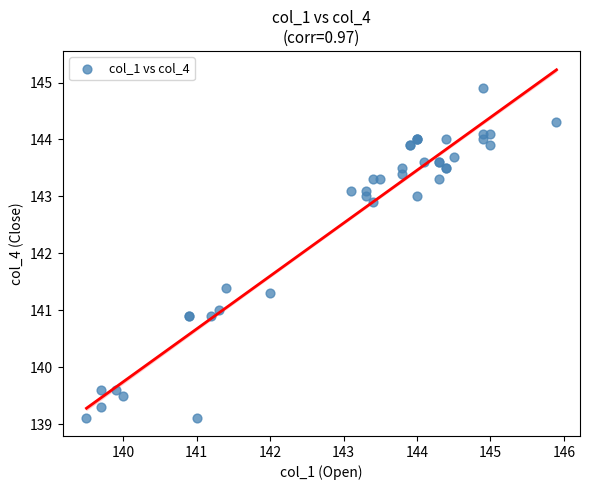

What Y value in the scatter plot is closest to 142?

141.4